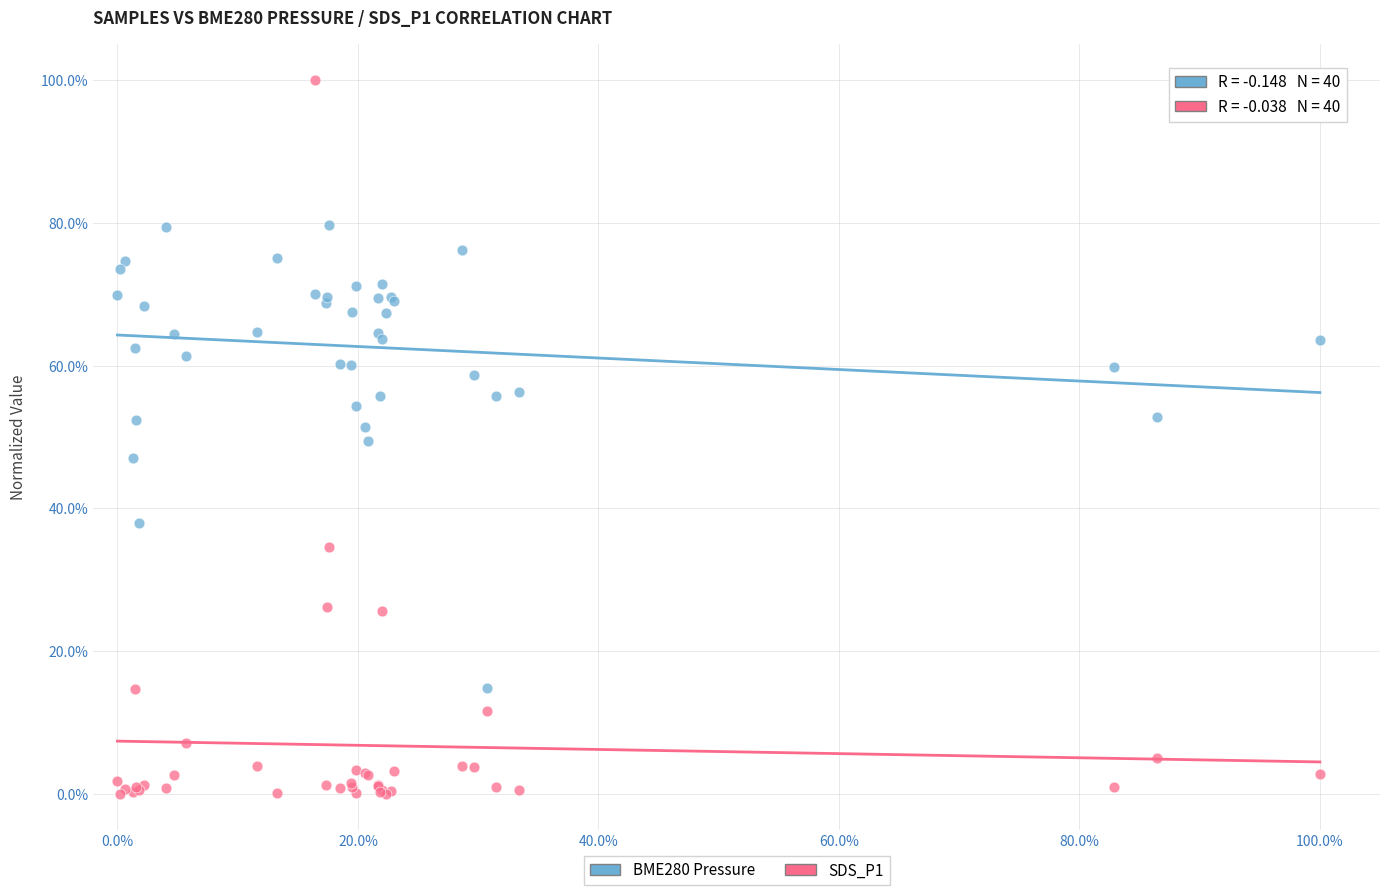

Which series contains the lowest Y value?

SDS_P1